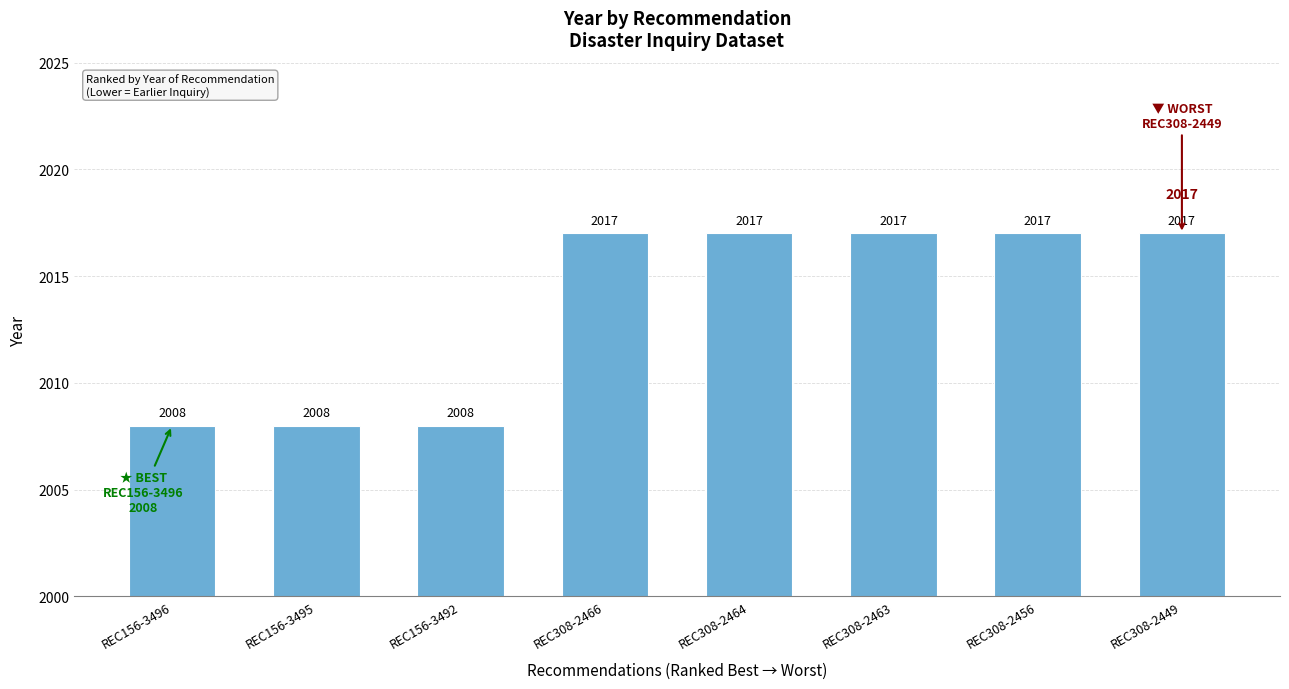

What is the sum of all values?

16109